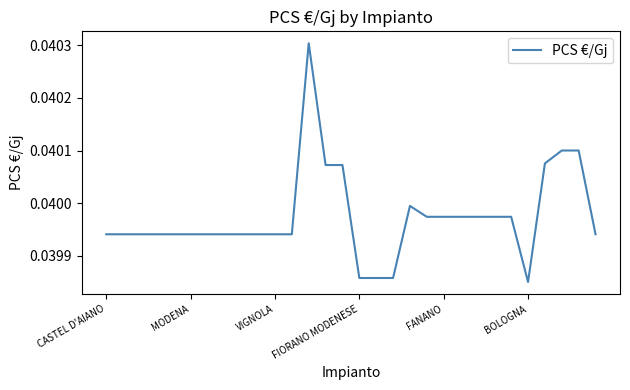

Does the chart have visible grid lines?

No